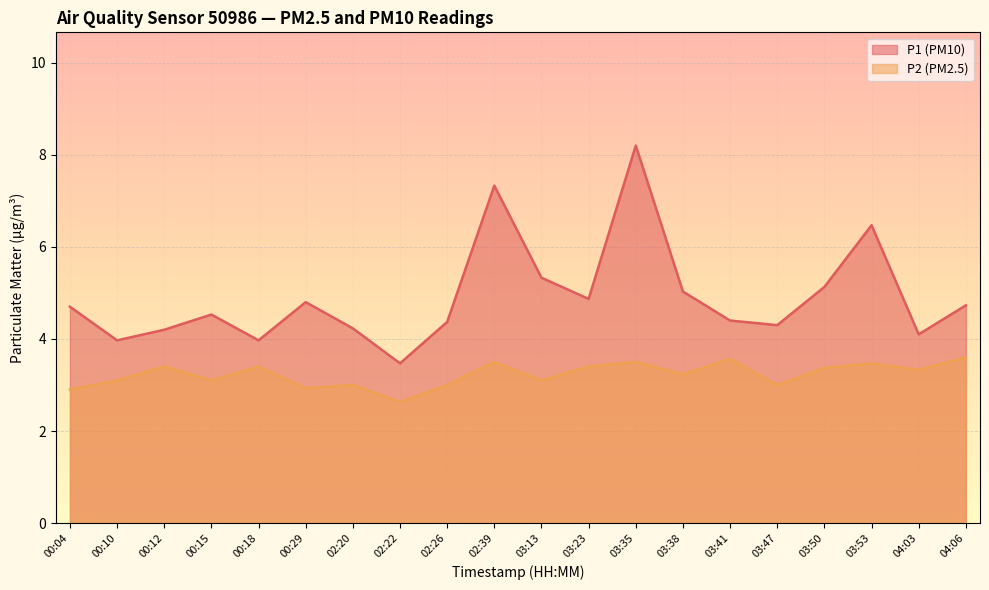

Which series changed the most between 03:23 and 04:06?

P2